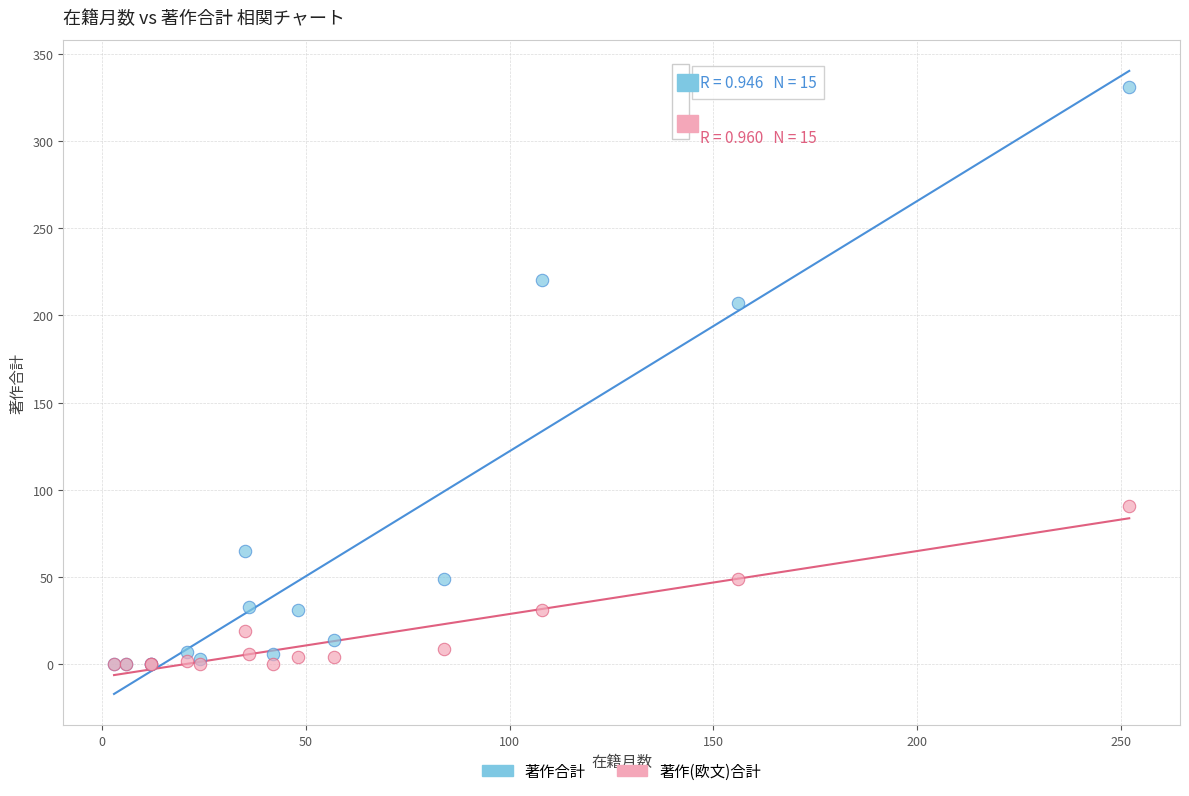

What are all the series names shown in the legend?

著作合計, 著作(欧文)合計